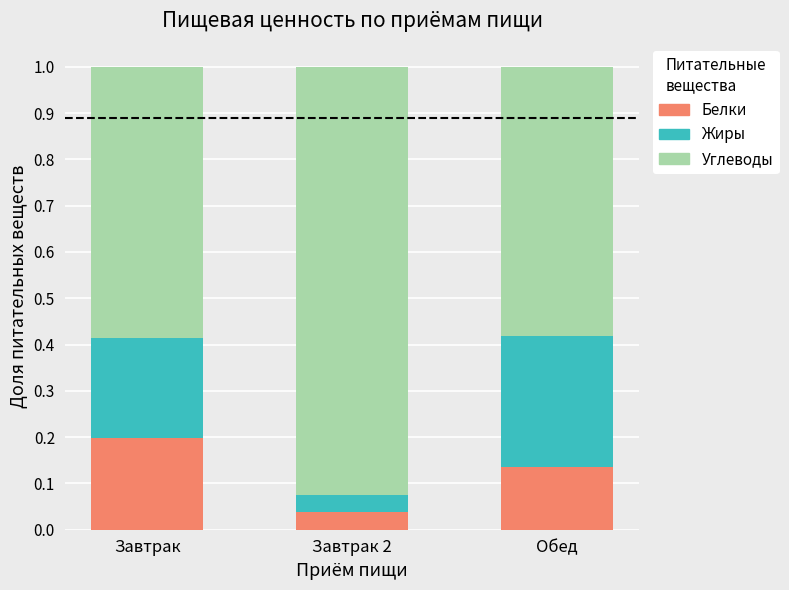

Which category has the highest value in the Белки series?

Завтрак